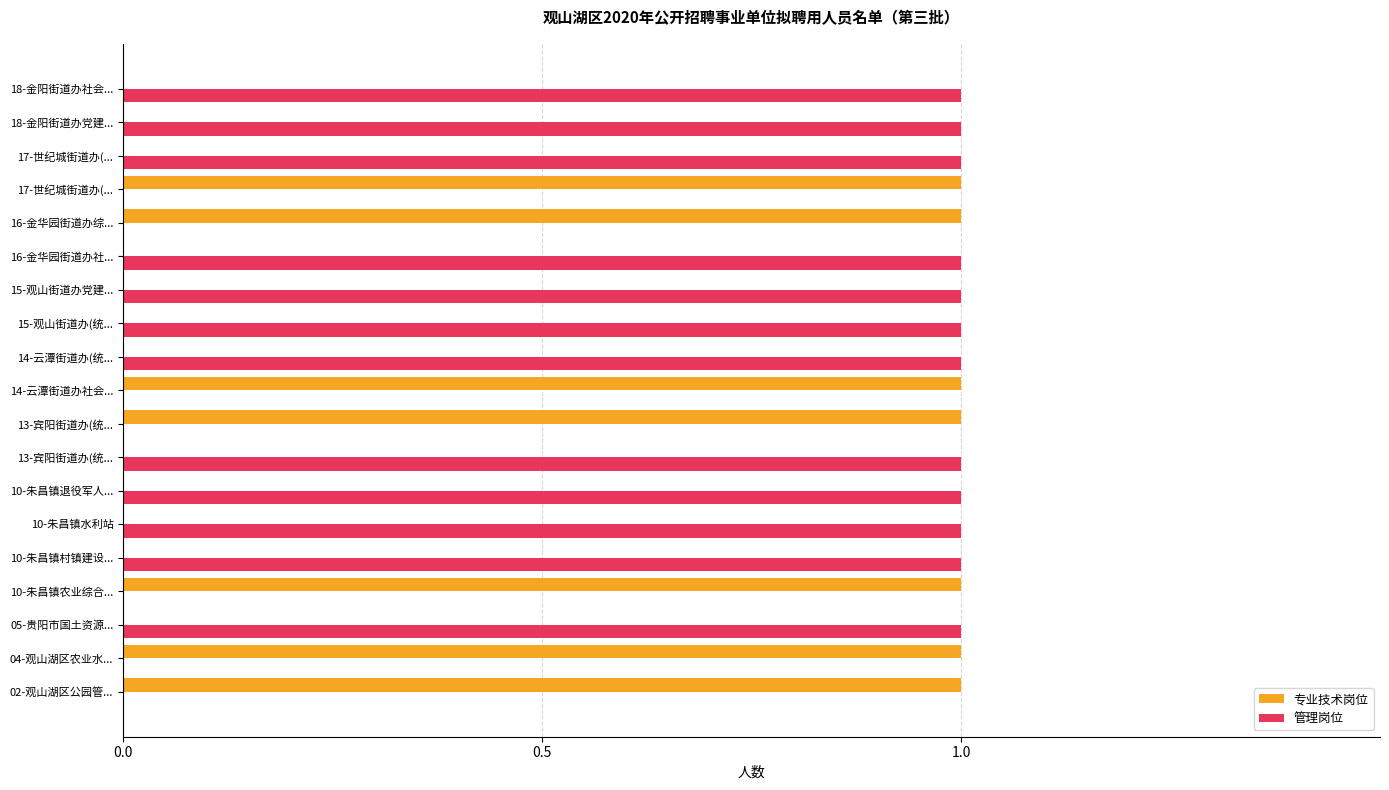

What is the sum of all 专业技术岗位 values?

7